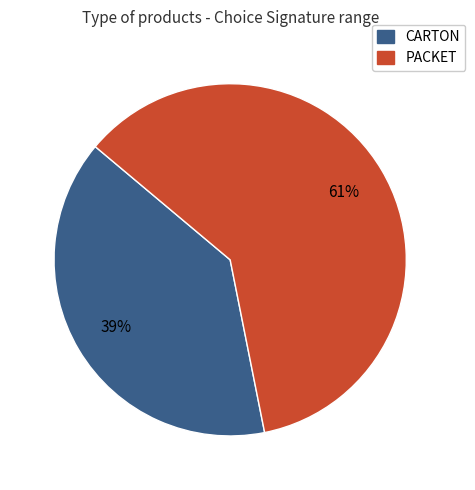

Does any single category account for the majority?

Yes